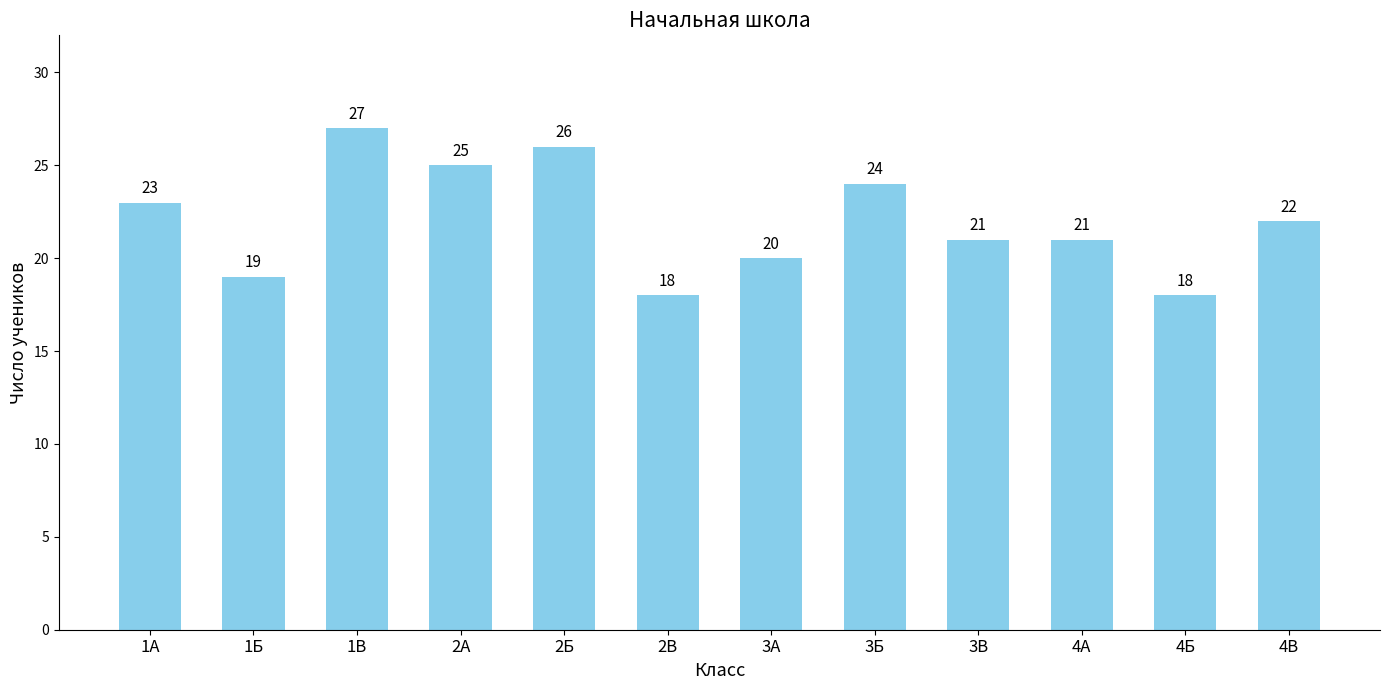

What is the ratio of the value at 2В to the value at 3В?

0.9